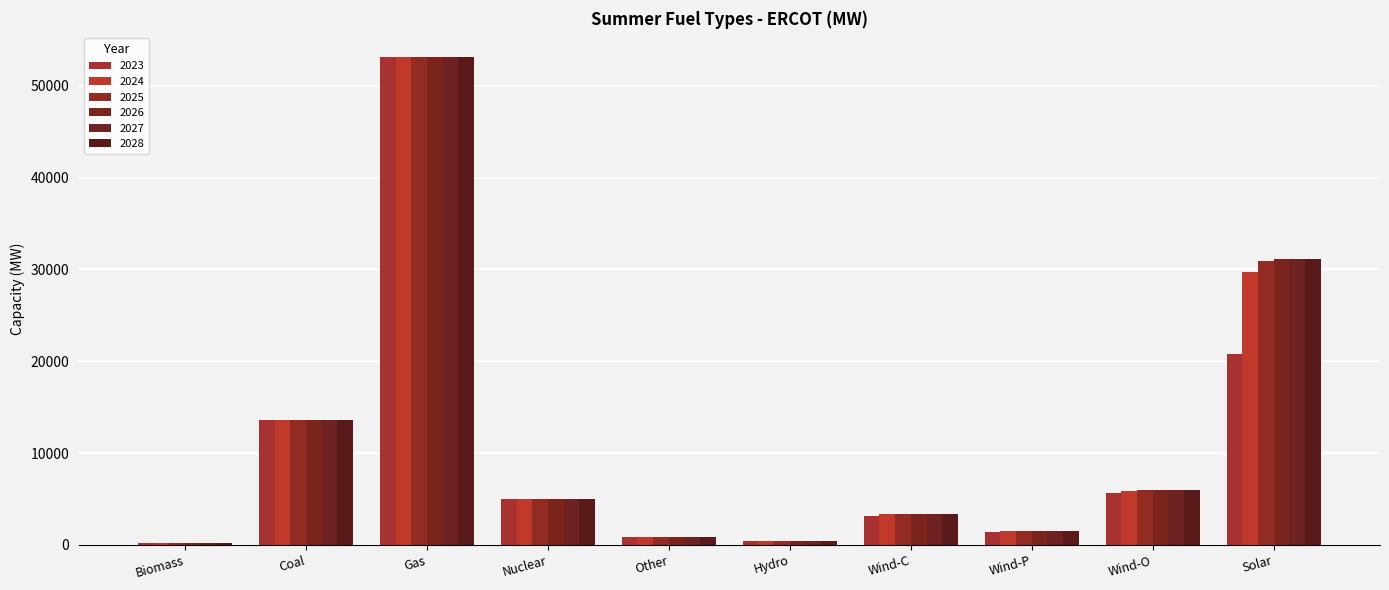

How many groups of bars are there?

10